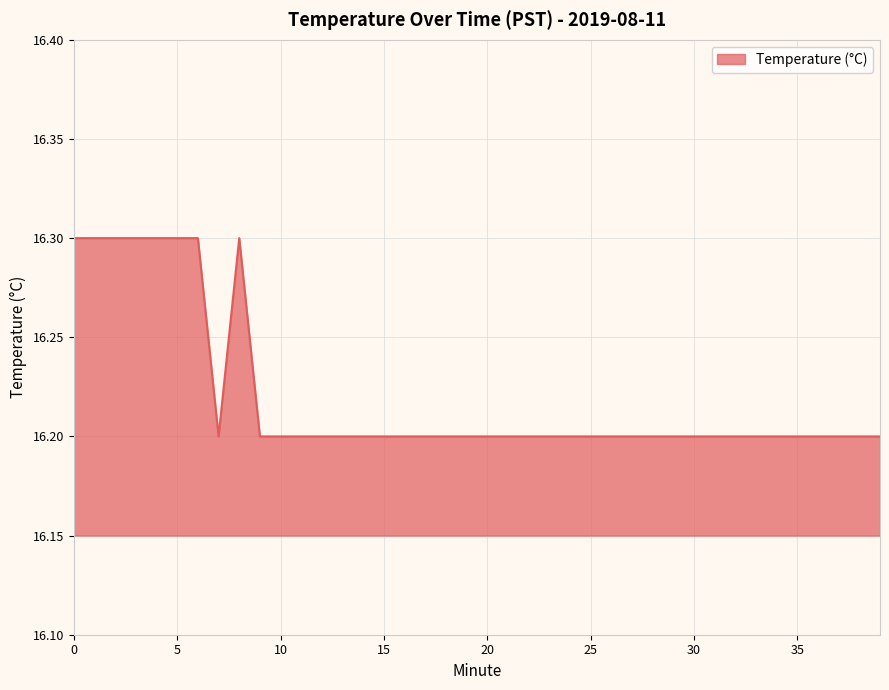

What is the smallest value displayed?

16.2